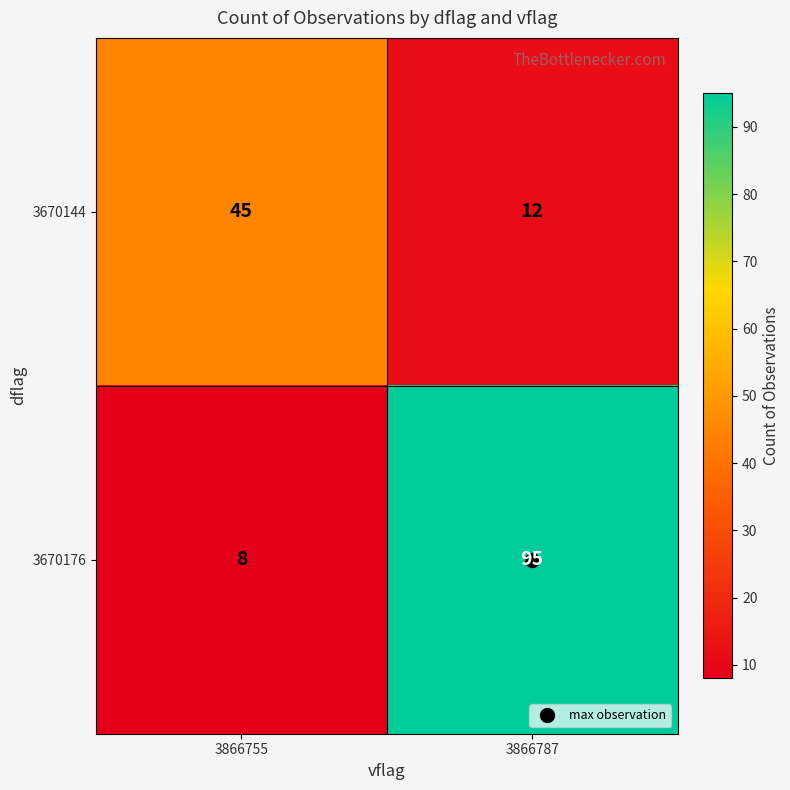

Is the value of 3670176 at 3866787 greater than the value of 3670144 at 3866787?

Yes